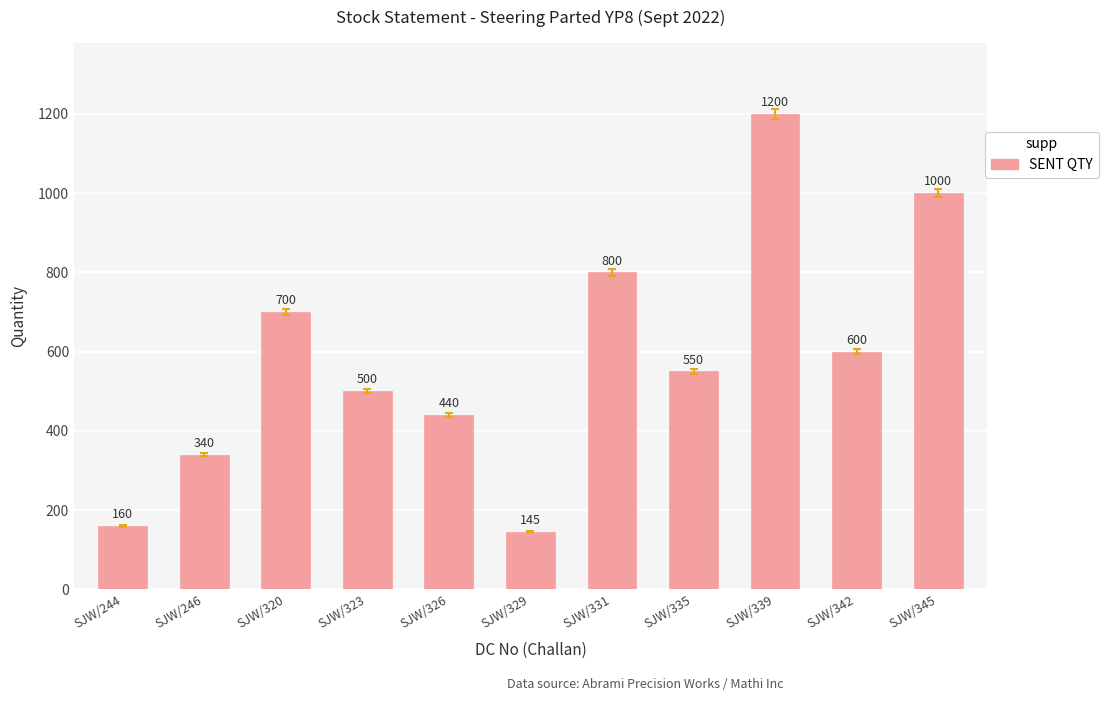

How many series are shown in this chart?

1